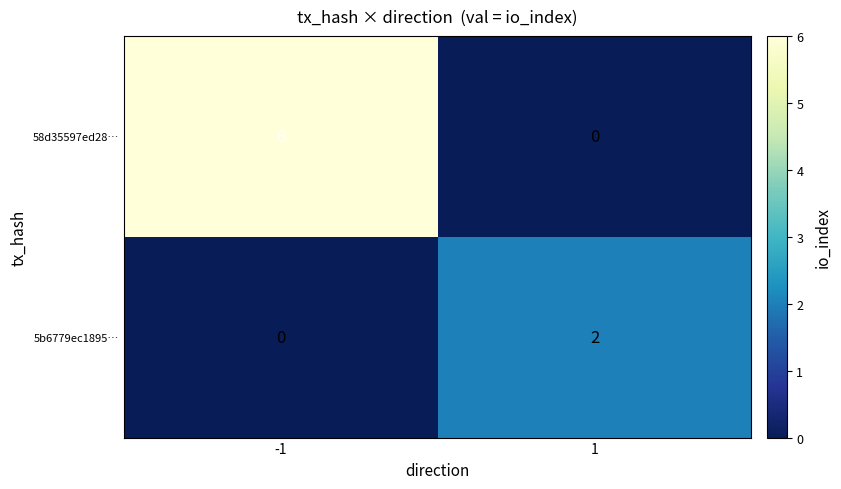

Reading left to right, extract all data points from this chart.

58d35597ed28…: -1=6	1=0
5b6779ec1895…: -1=0	1=2